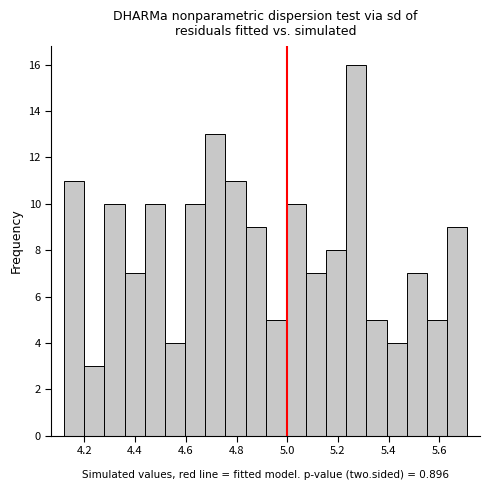

Read against the x-axis, roughly where is the centre of the tallest bar?

5.28